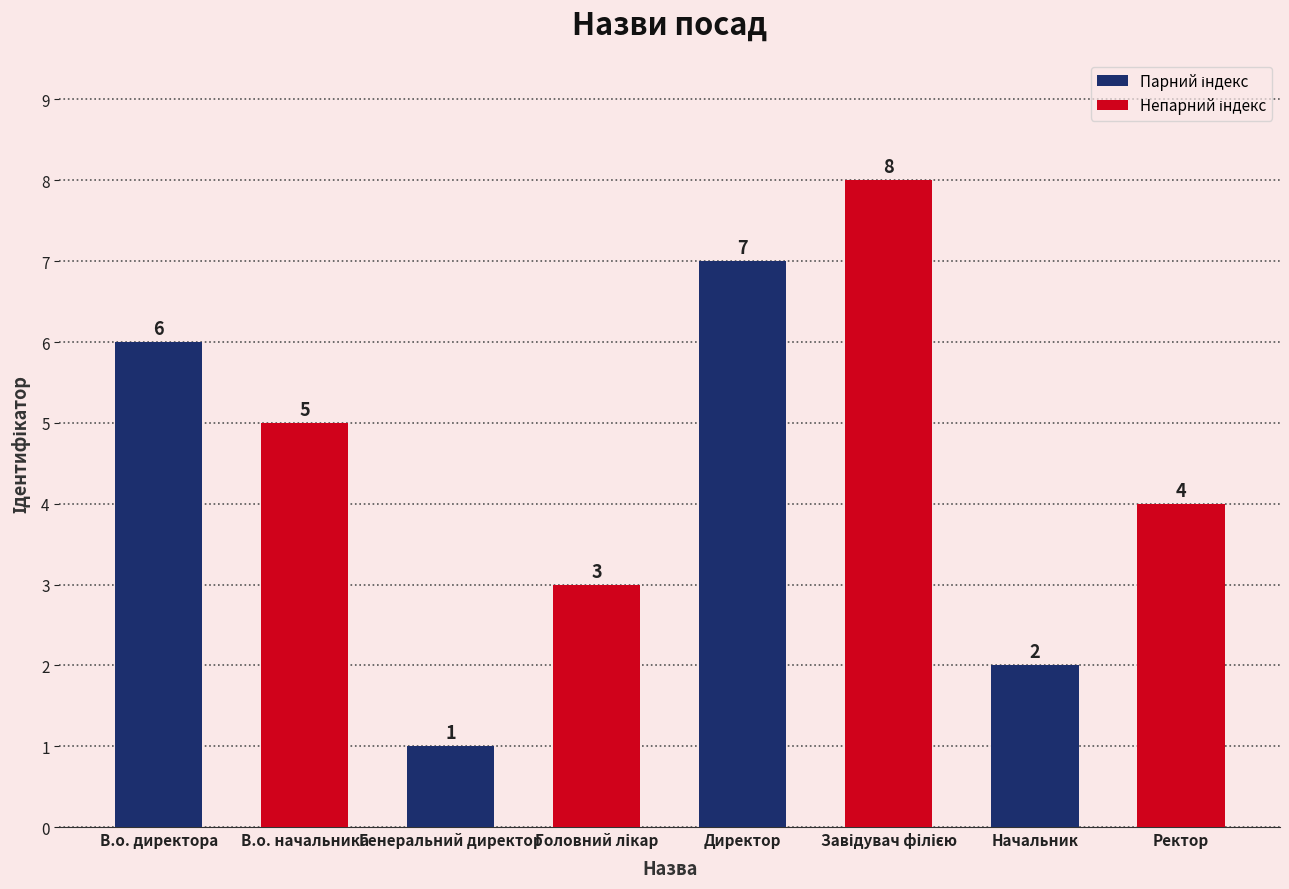

At which category does the chart reach its minimum across all series?

Генеральний директор